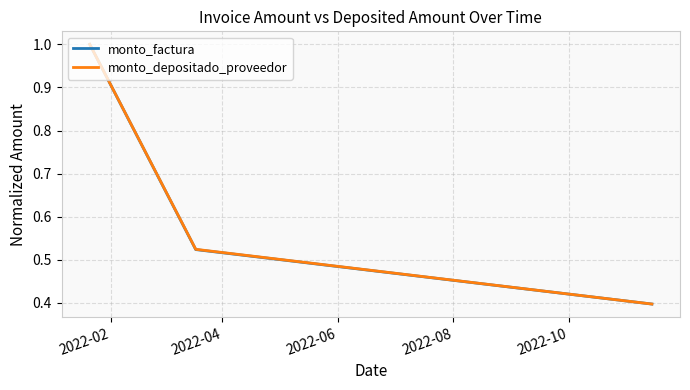

At how many categories does at least one series exceed 0?

3